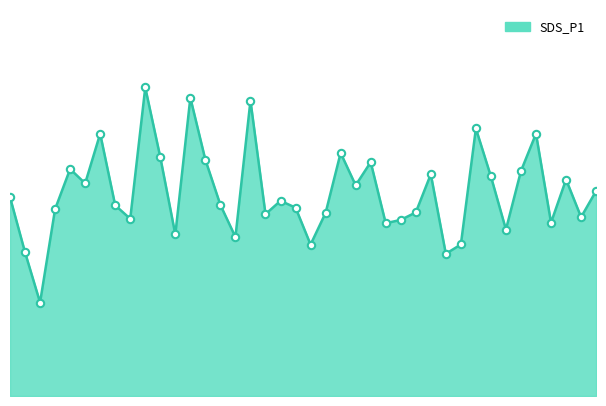

How many lines are shown in the chart?

1